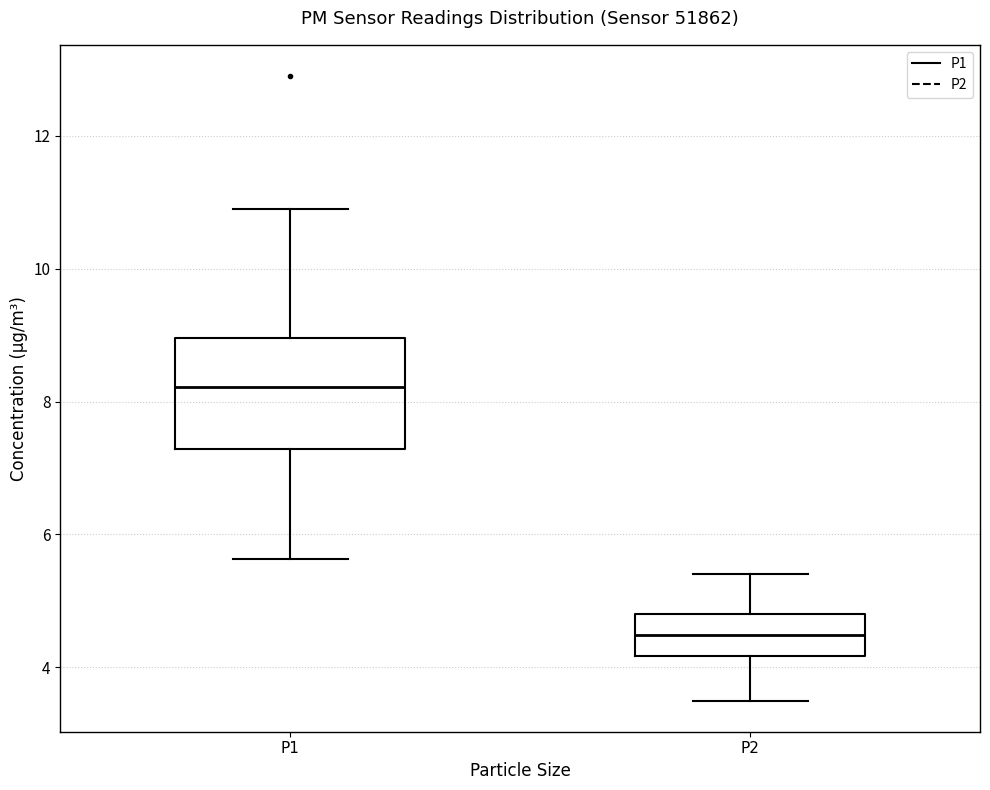

Reading left to right, transcribe this box plot: for each box, give where its median line is, the range the box spans, and where its two whiskers end, as read against the y-axis. The values are not printed on the chart, so give them approximately, as read against the axis.

P1: median 8.2, box 7.2 to 9.0, whiskers 5.6 to 11.0
P2: median 4.4, box 4.2 to 4.8, whiskers 3.6 to 5.4